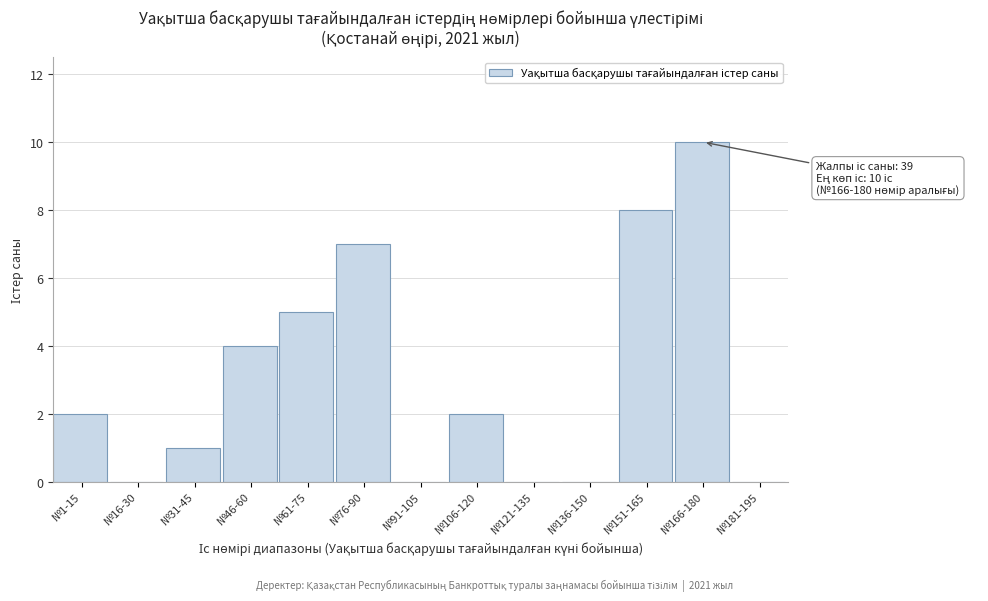

Reading left to right, list all the values displayed in this chart.

№1-15=2	№16-30=0	№31-45=1	№46-60=4	№61-75=5	№76-90=7	№91-105=0	№106-120=2	№121-135=0	№136-150=0	№151-165=8	№166-180=10	№181-195=0